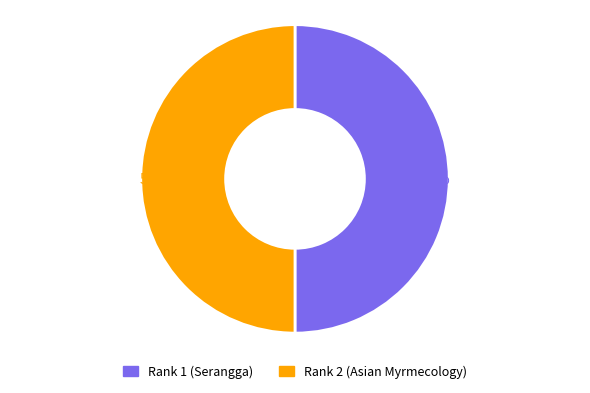

Combined, do Rank 2 (Asian Myrmecology) and Rank 1 (Serangga) account for over 50%?

Yes